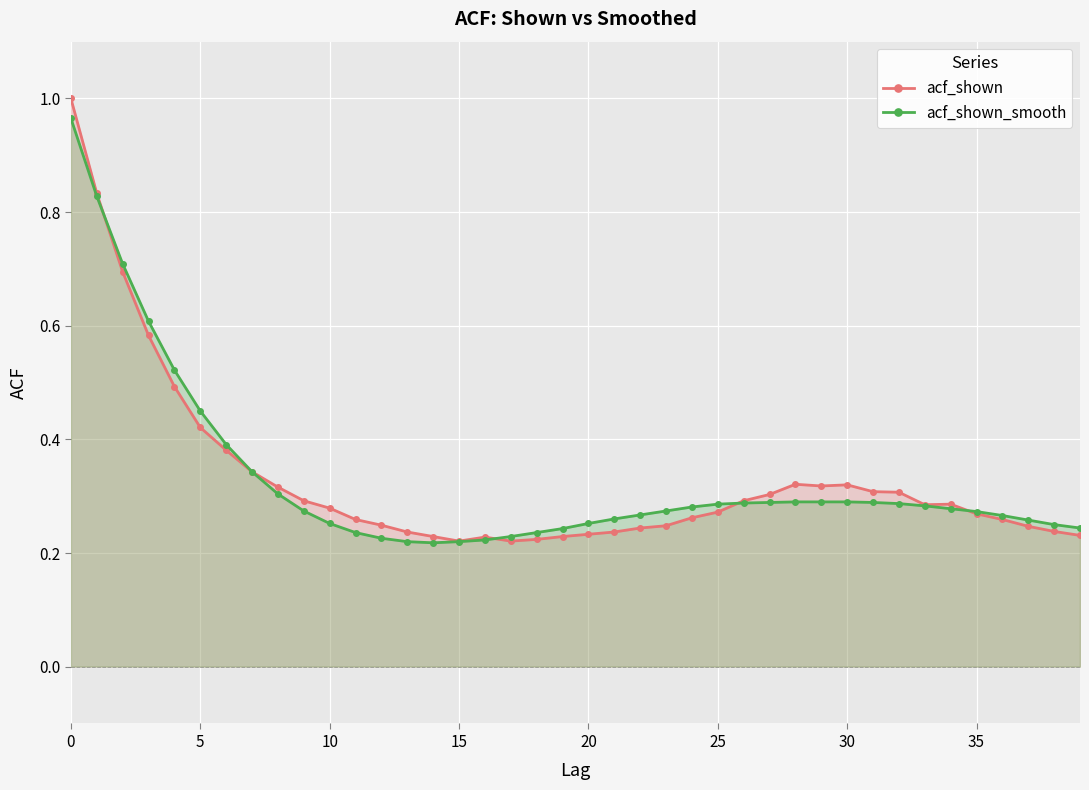

Which series has the largest total across all categories?

acf_shown